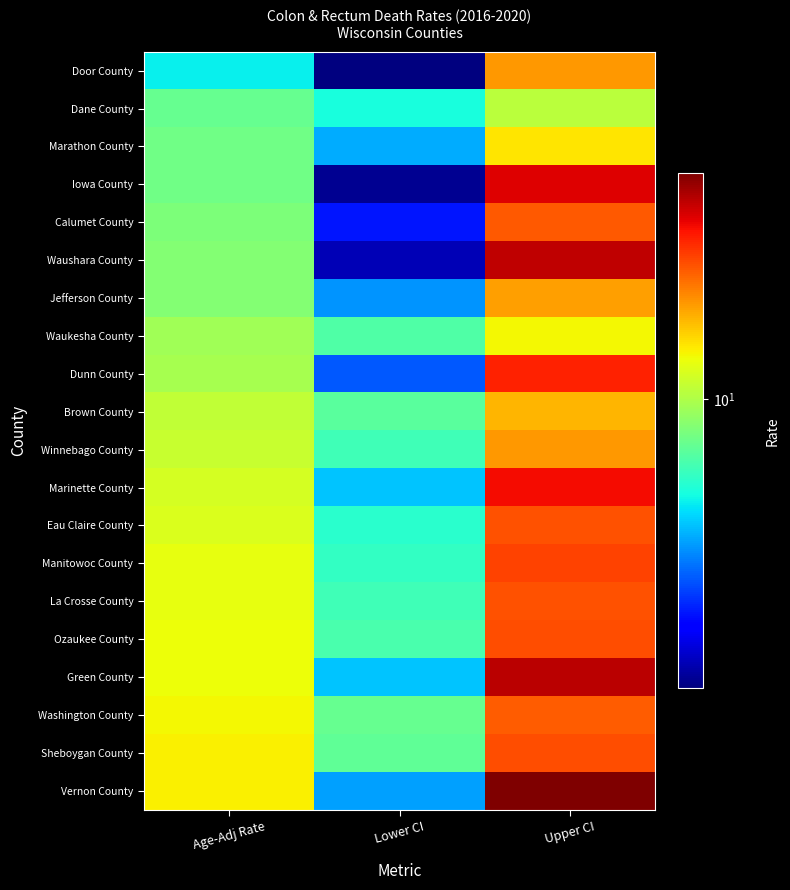

How many data points does each series have?

3